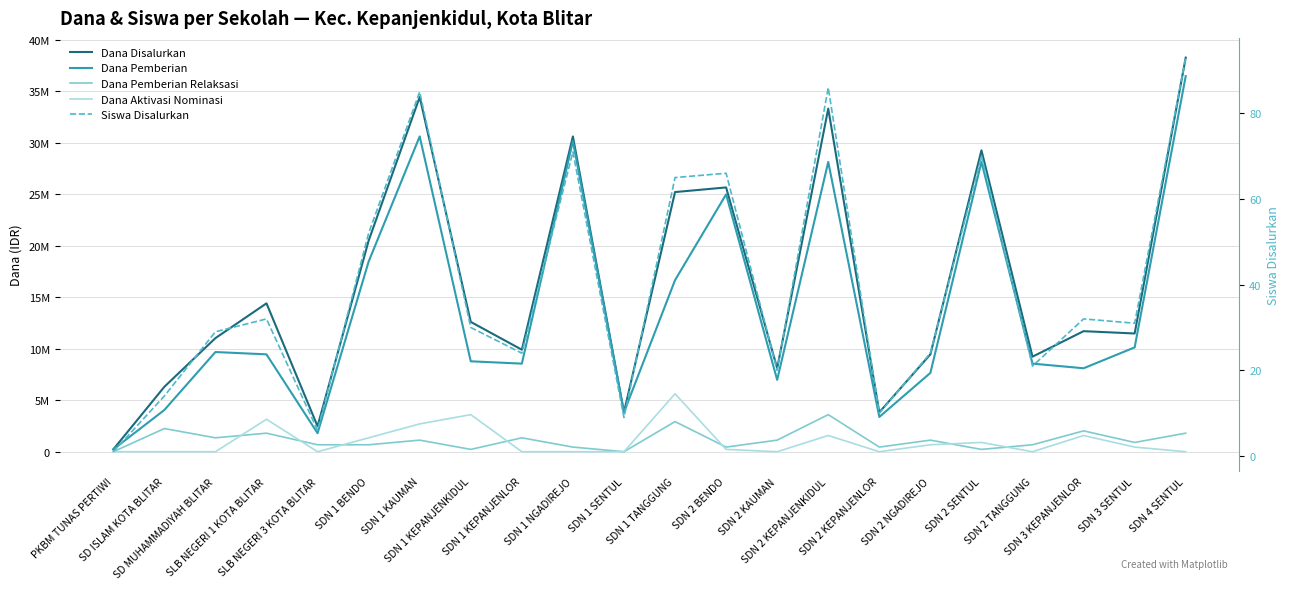

At how many categories does at least one series exceed 37322573?

1